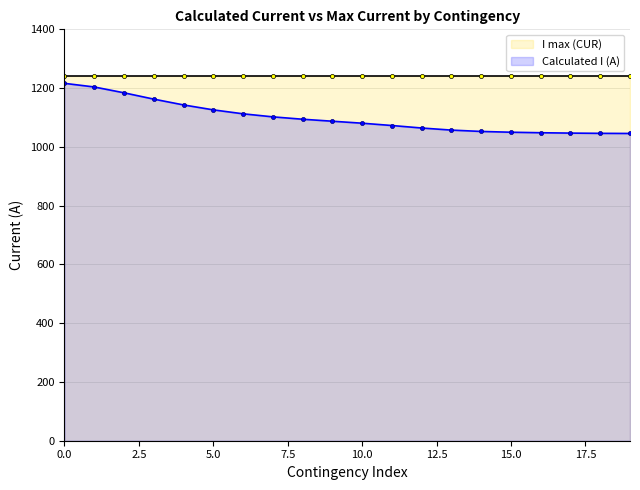

True or false: Calculated I (A) has a value of 1216.2 at 0.0.

True